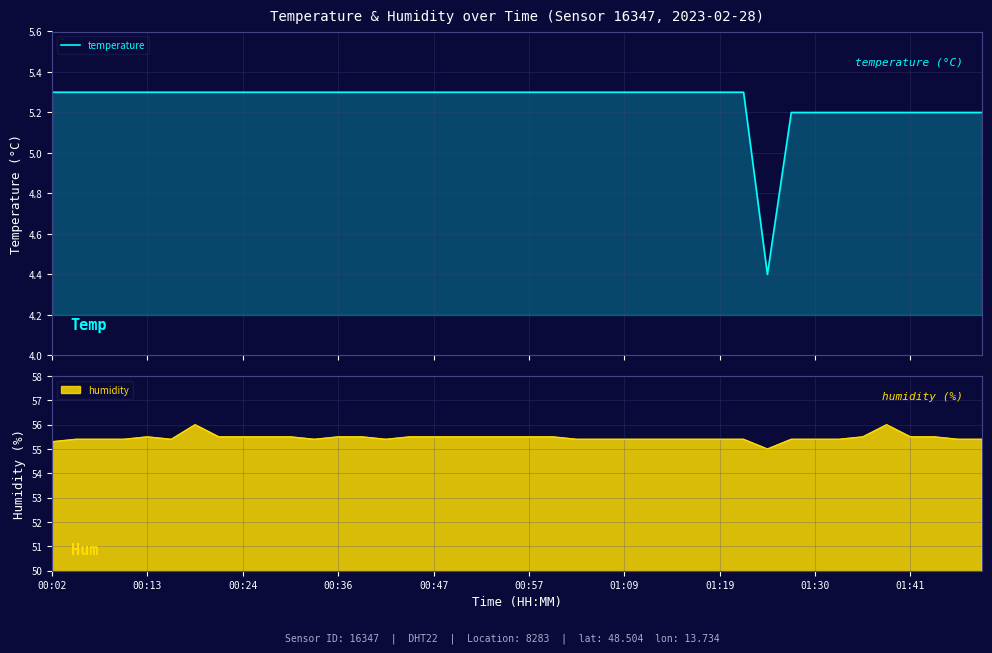

How many interior local valleys (lower than both neighbors) does the data have?

1